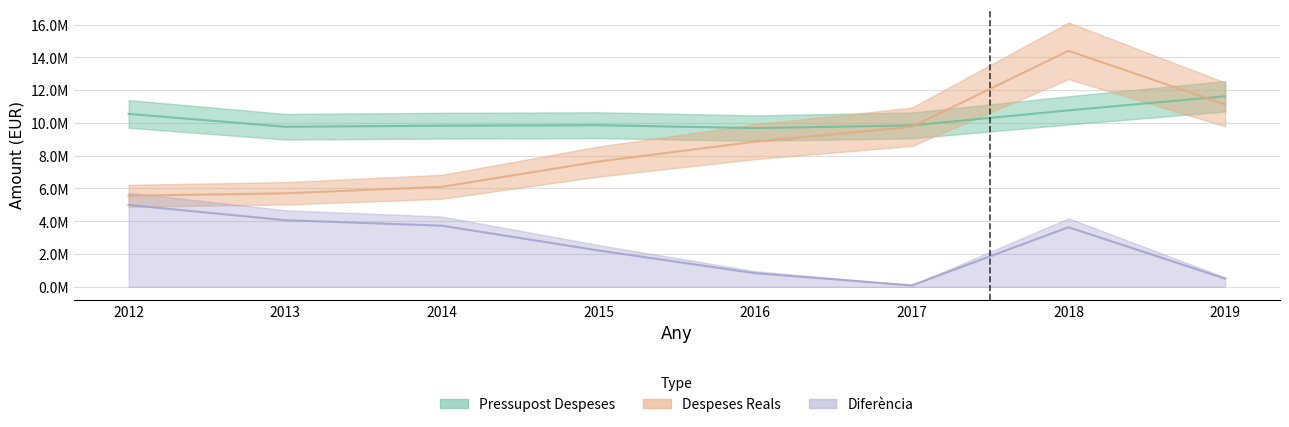

In Despeses Reals, how many points are higher than both neighbors (excluding endpoints)?

1